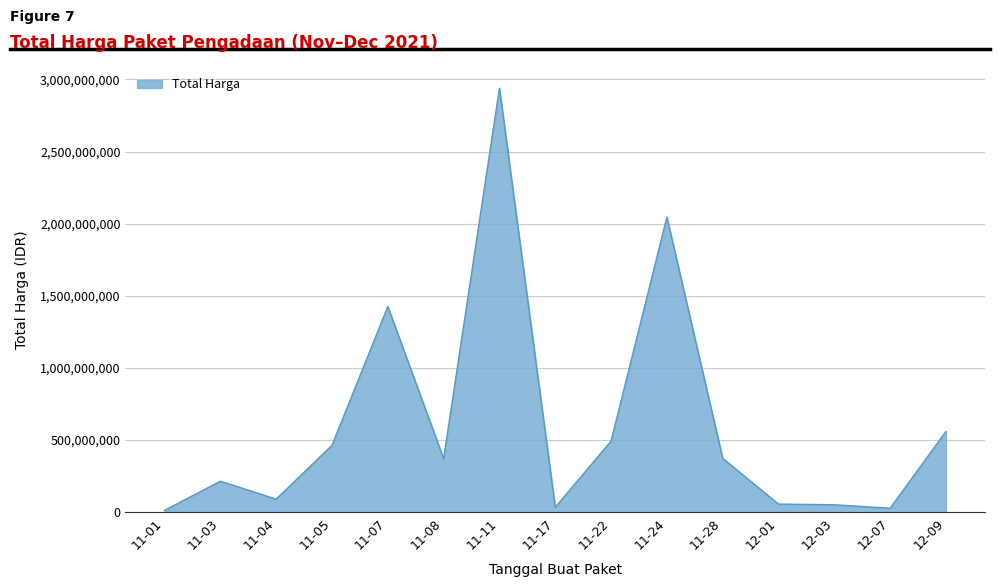

What is the ratio of the value at 11-03 to the value at 11-05?

0.5